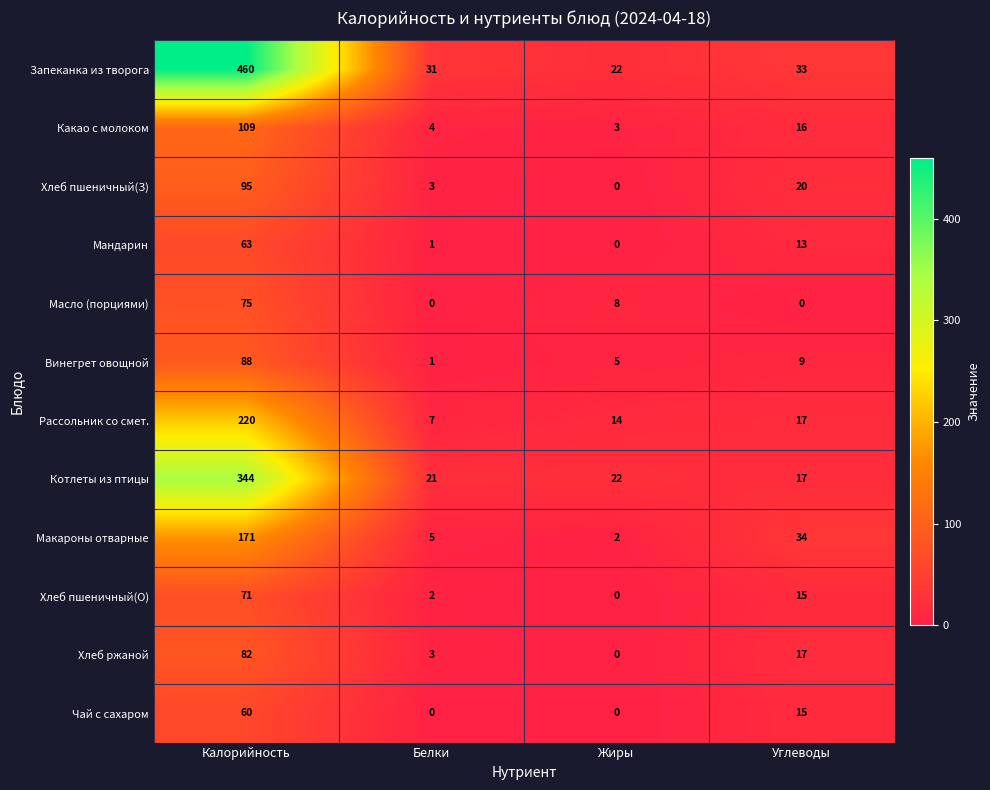

What is the difference between the second highest and minimum values in the Масло (порциями) series?

8